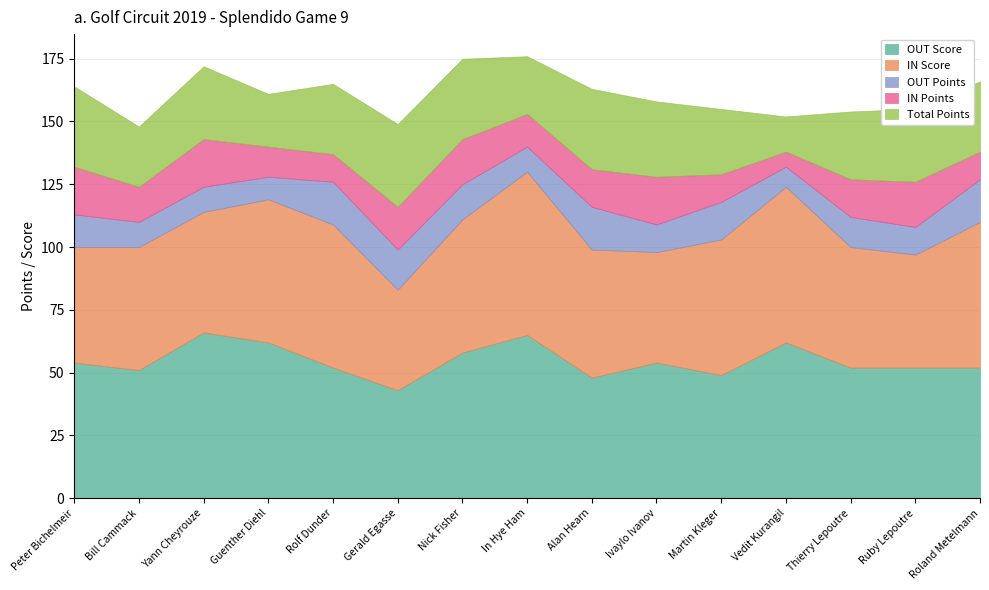

True or false: IN Points and IN Score intersect in this chart.

False